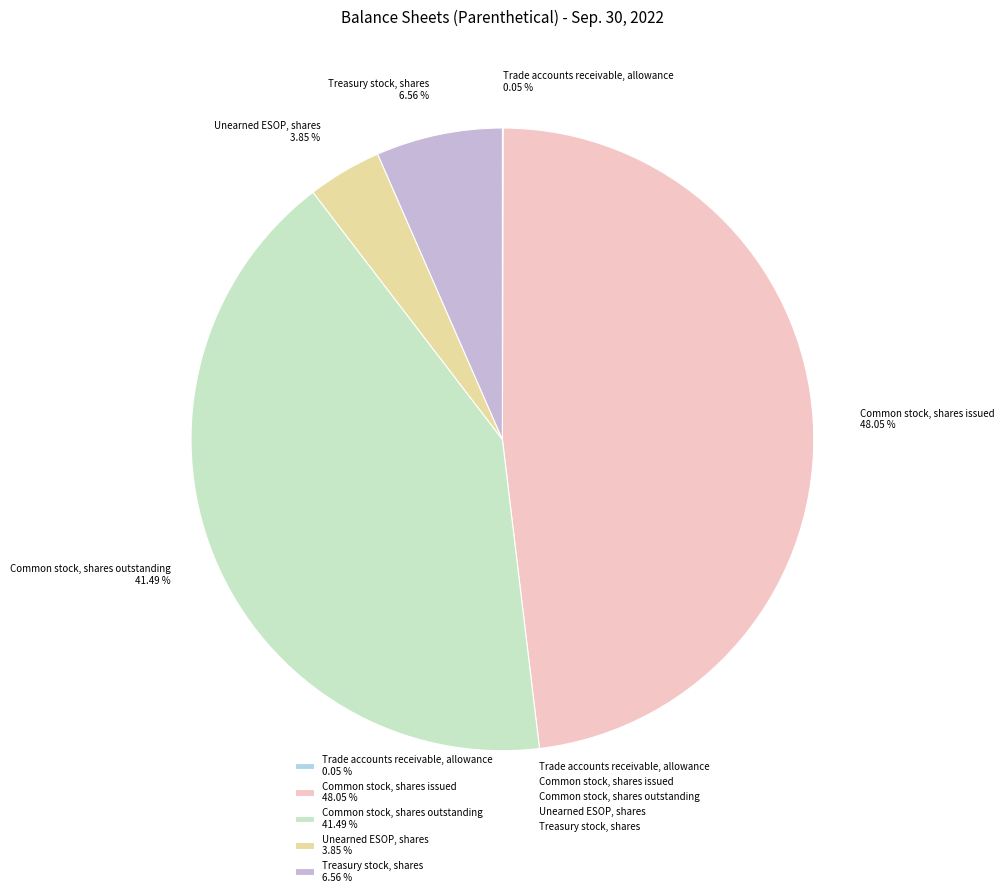

Does Common stock, shares outstanding account for over 50% of the chart?

No